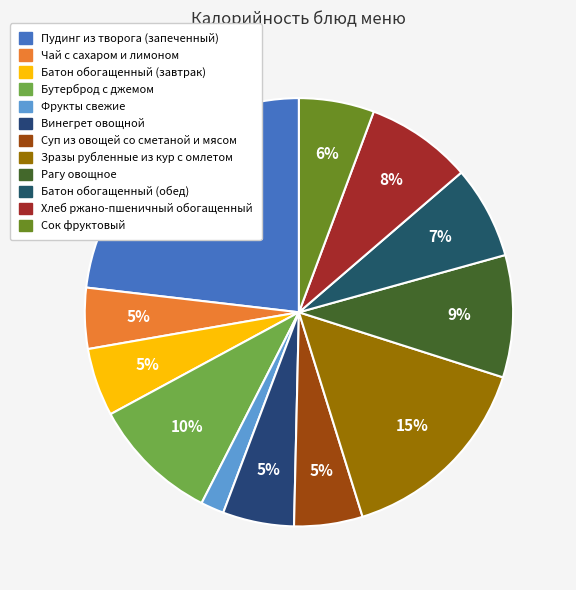

Approximately how many times larger is the value at Фрукты свежие compared to Рагу овощное?

0.2